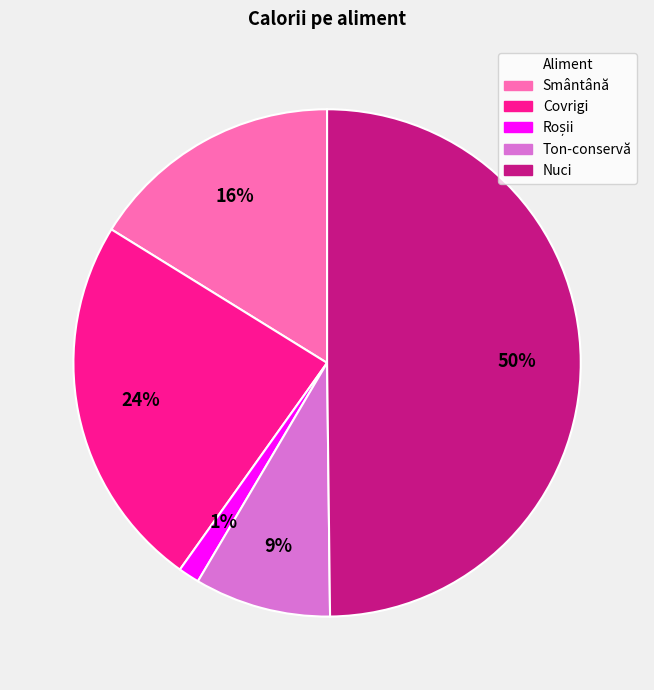

Is the sum of Covrigi and Nuci greater than half?

Yes